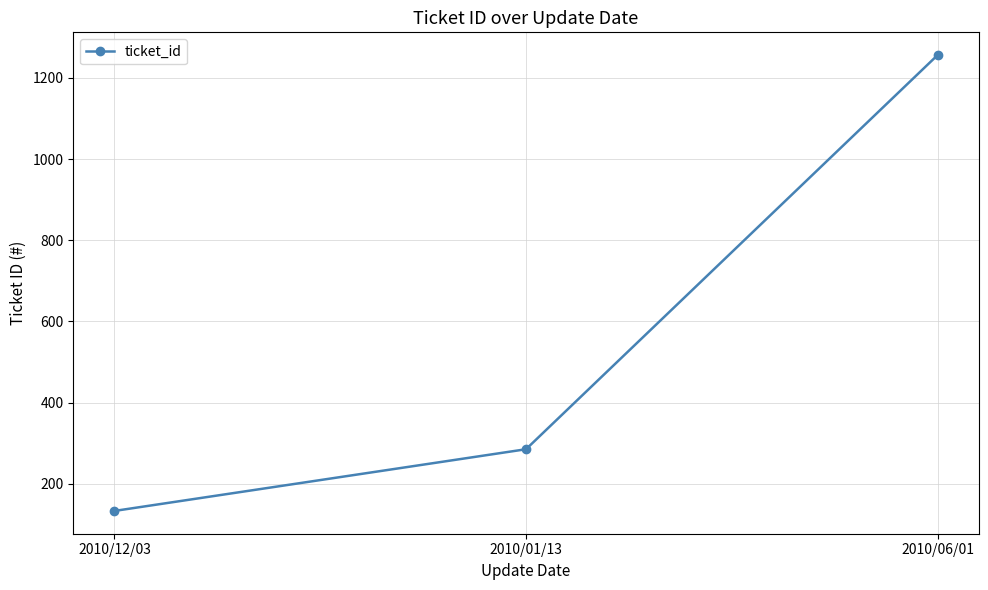

How many distinct data groups are displayed?

1